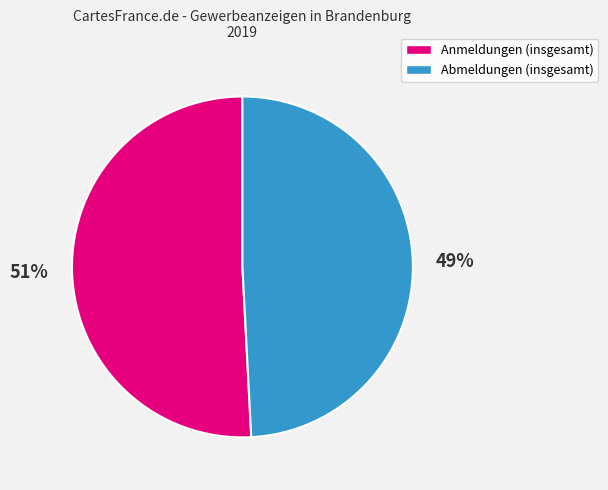

To the nearest percent, what portion does Abmeldungen (insgesamt) represent?

49%